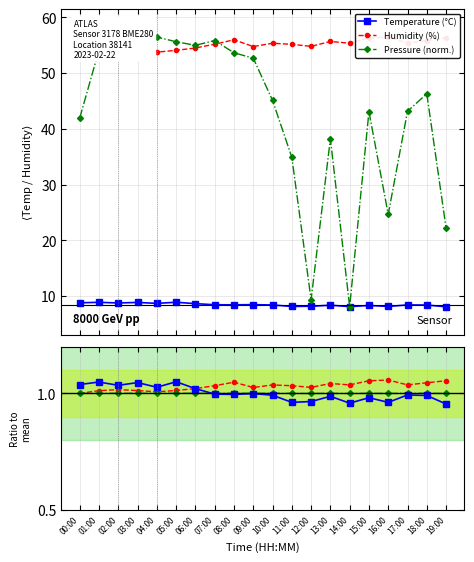

True or false: Humidity (%) and Temperature ratio cross at least once.

False